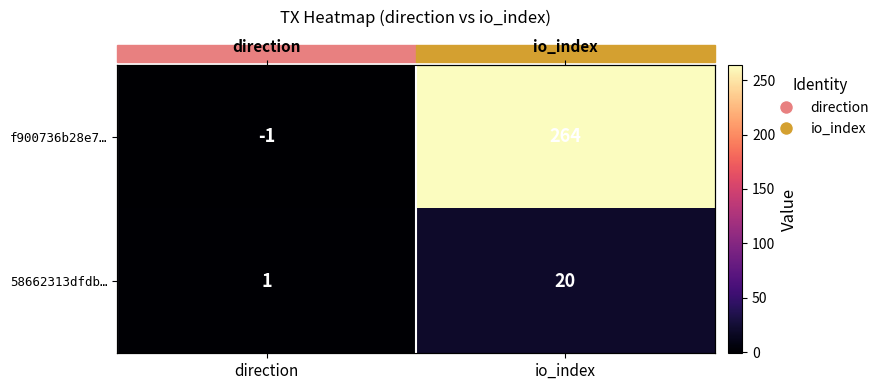

What is the maximum value for 58662313dfdb…?

20